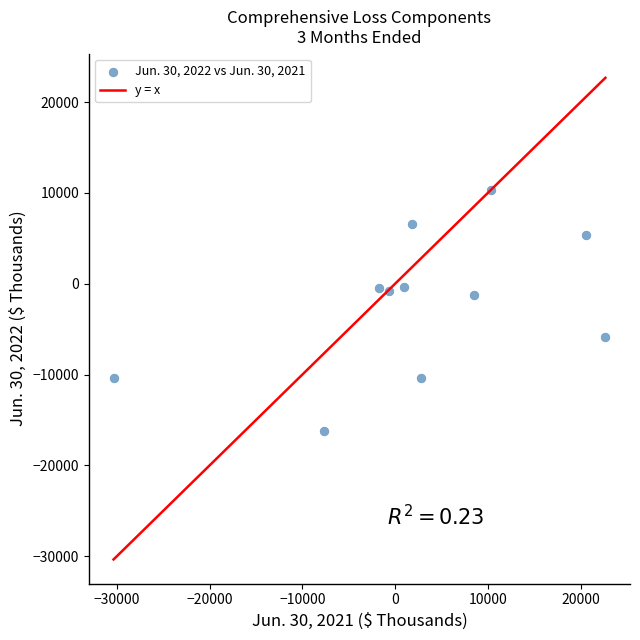

What is the range of Y values (max minus min)?

26582